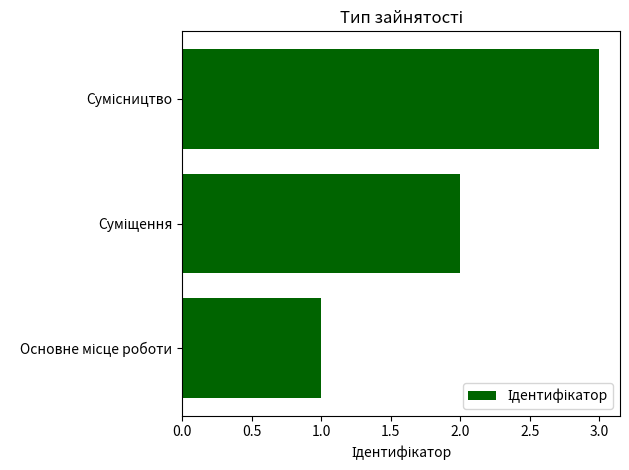

What is the sum of all values?

6